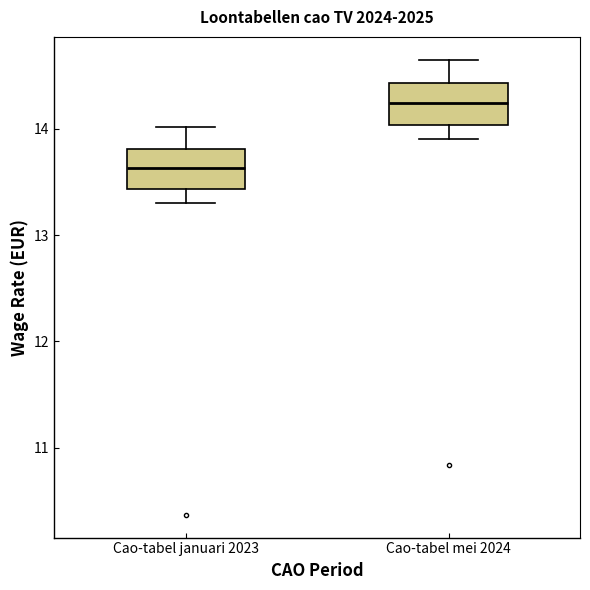

Reading left to right, transcribe this box plot: for each box, give where its median line is, the range the box spans, and where its two whiskers end, as read against the y-axis. The values are not printed on the chart, so give them approximately, as read against the axis.

Cao-tabel januari 2023: median 13.6, box 13.4 to 13.8, whiskers 13.3 to 14.0
Cao-tabel mei 2024: median 14.2, box 14.0 to 14.4, whiskers 13.9 to 14.7